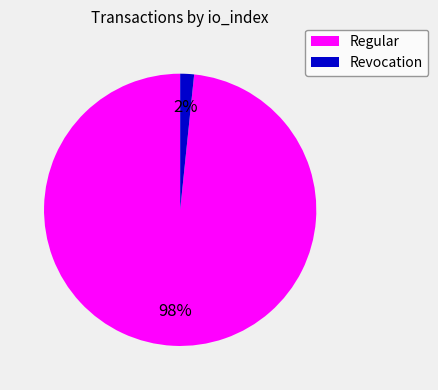

To the nearest percent, what is the average slice percentage?

50%